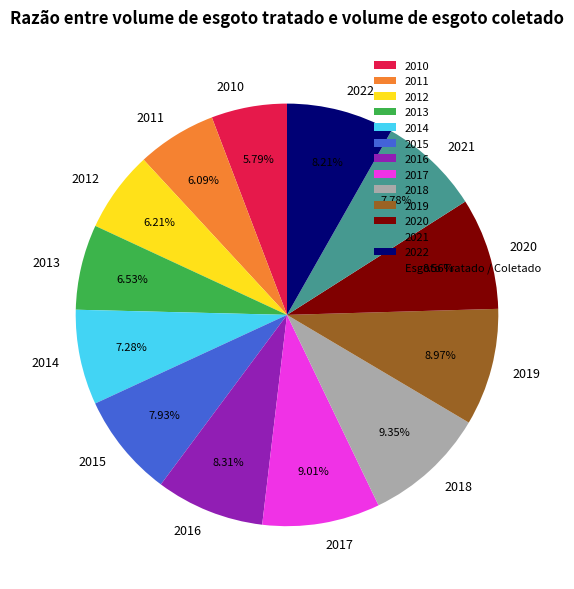

Between 2018 and 2022, which is larger?

2018